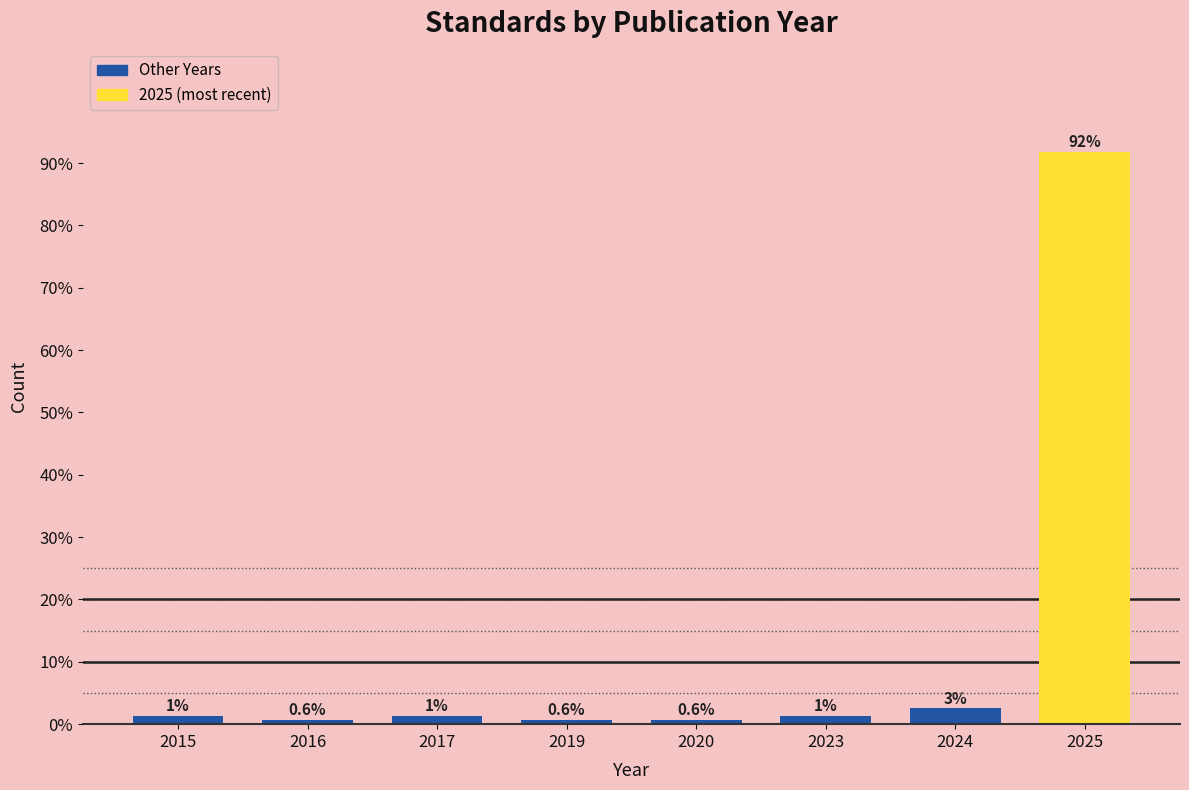

Is it true that the value at 2025 is 91.8?

True